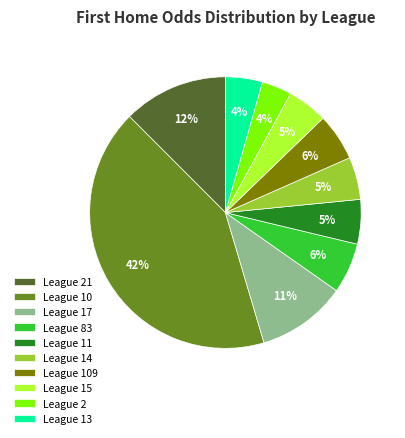

What is the ratio of the value at League 17 to the value at League 21?

0.9